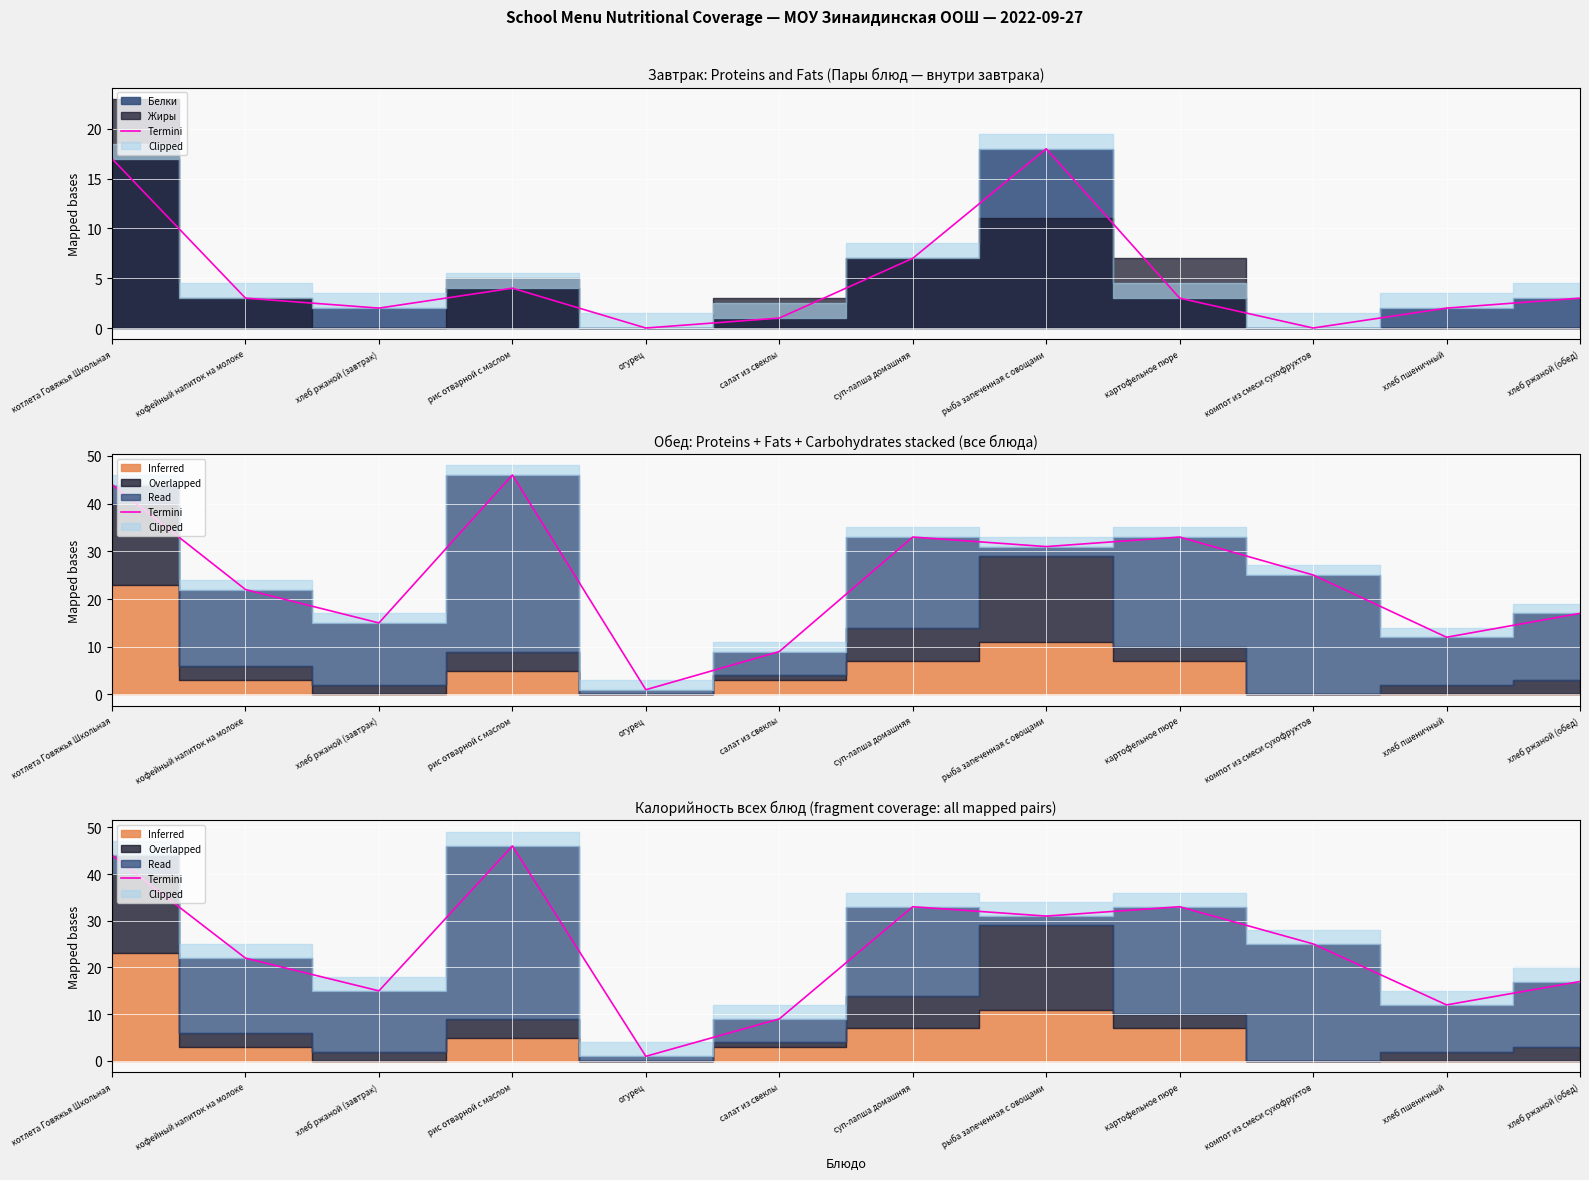

Reading left to right, extract all data points from this chart.

44.0	22.0	15.0	46.0	1.0	9.0	33.0	31.0	33.0	25.1	12.0	17.0